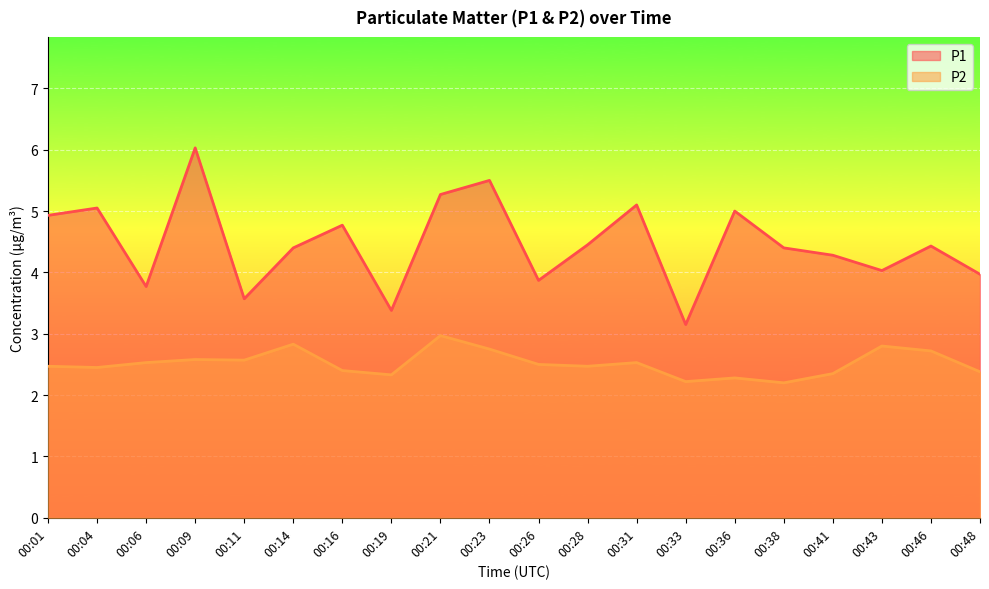

Reading right to left, extract all data points from this chart.

P1: 00:48=4.0	00:46=4.4	00:43=4.0	00:41=4.3	00:38=4.4	00:36=5.0	00:33=3.1	00:31=5.1	00:28=4.5	00:26=3.9	00:23=5.5	00:21=5.3	00:19=3.4	00:16=4.8	00:14=4.4	00:11=3.6	00:09=6.0	00:06=3.8	00:04=5.0	00:01=4.9
P2: 00:48=2.4	00:46=2.7	00:43=2.8	00:41=2.4	00:38=2.2	00:36=2.3	00:33=2.2	00:31=2.5	00:28=2.5	00:26=2.5	00:23=2.8	00:21=3.0	00:19=2.3	00:16=2.4	00:14=2.8	00:11=2.6	00:09=2.6	00:06=2.5	00:04=2.5	00:01=2.5